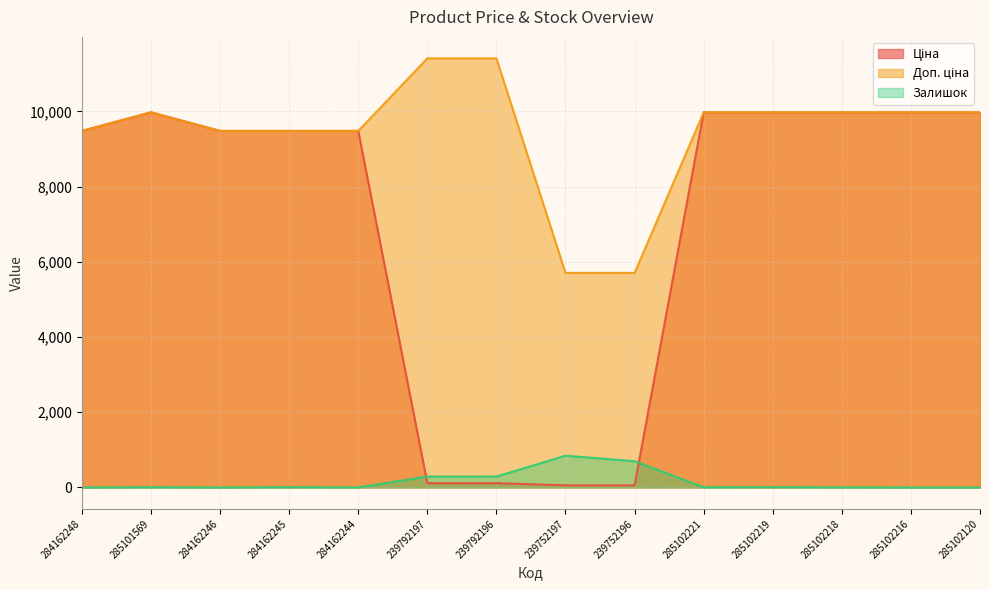

Is the value of Залишок at 284162246 greater than the value of Доп. ціна at 284162244?

No